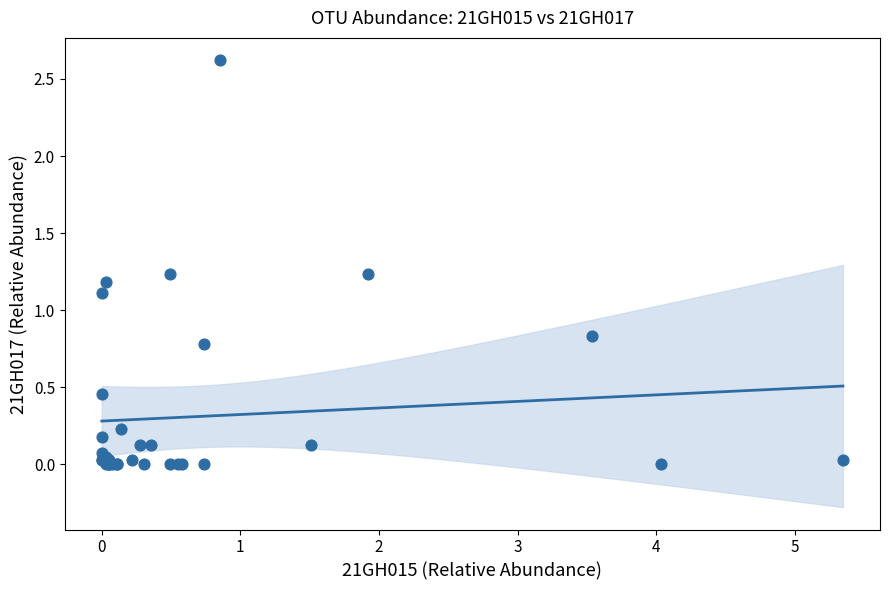

What Y value in the scatter plot is closest to 1?

1.1